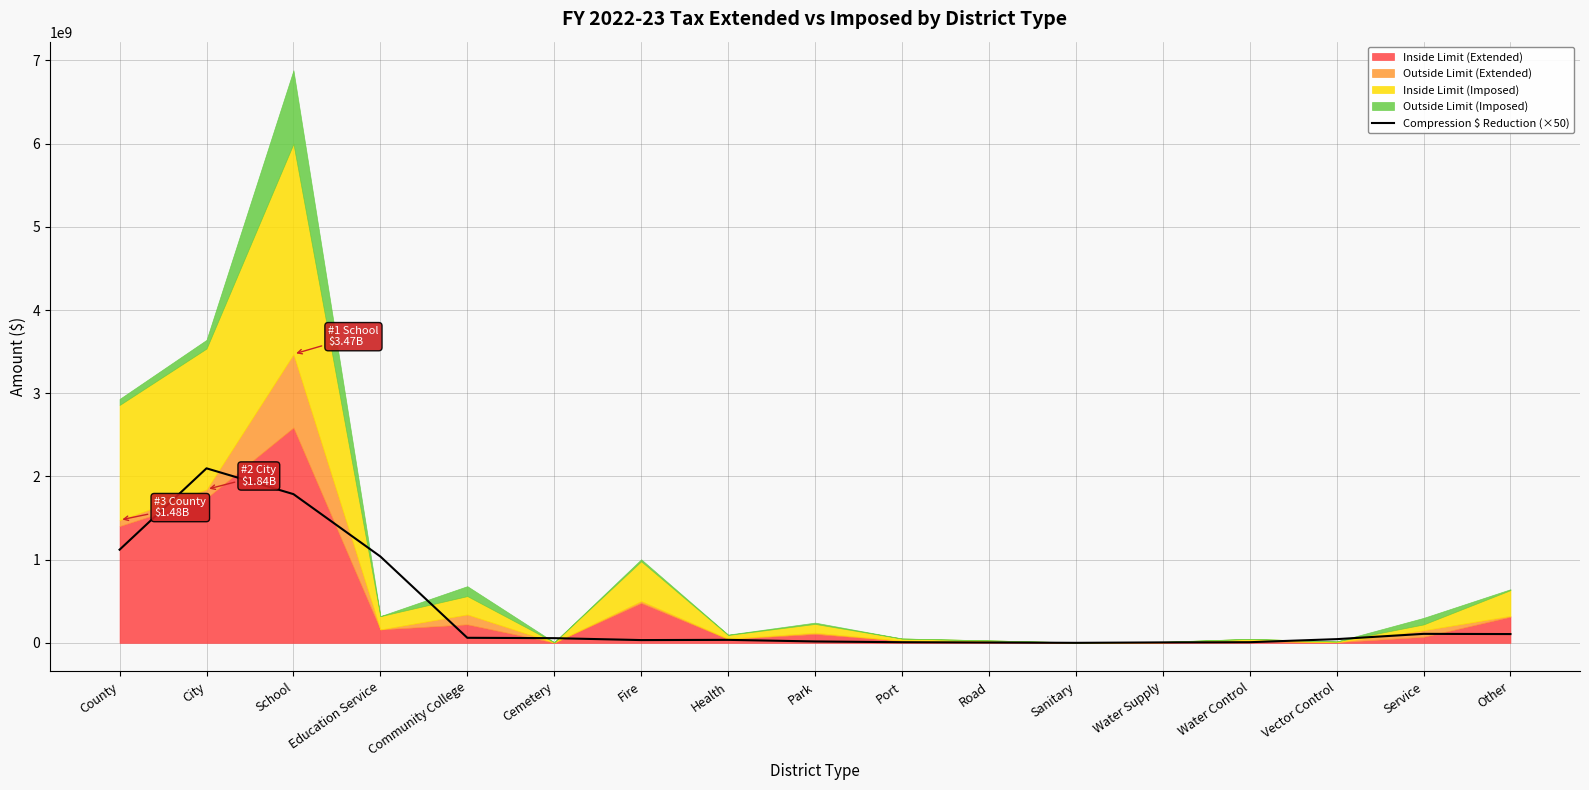

What position from the right is Community College?

13